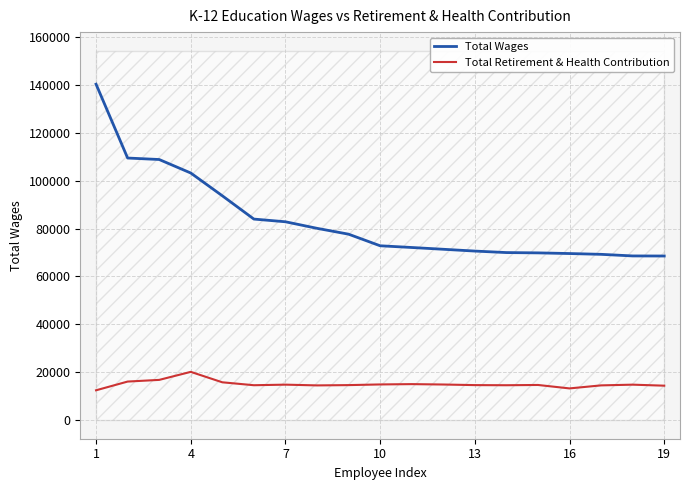

What value does the Total Wages series have at 17, to the nearest 10?

68560